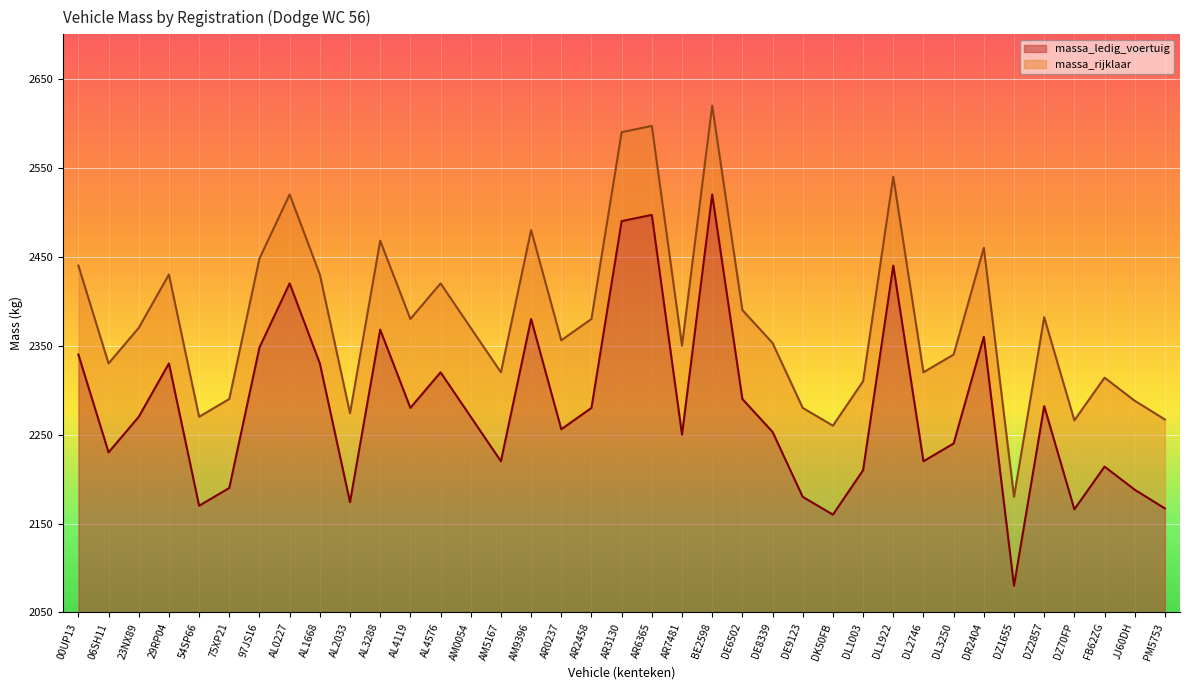

True or false: massa_rijklaar and massa_ledig_voertuig cross at least once.

False